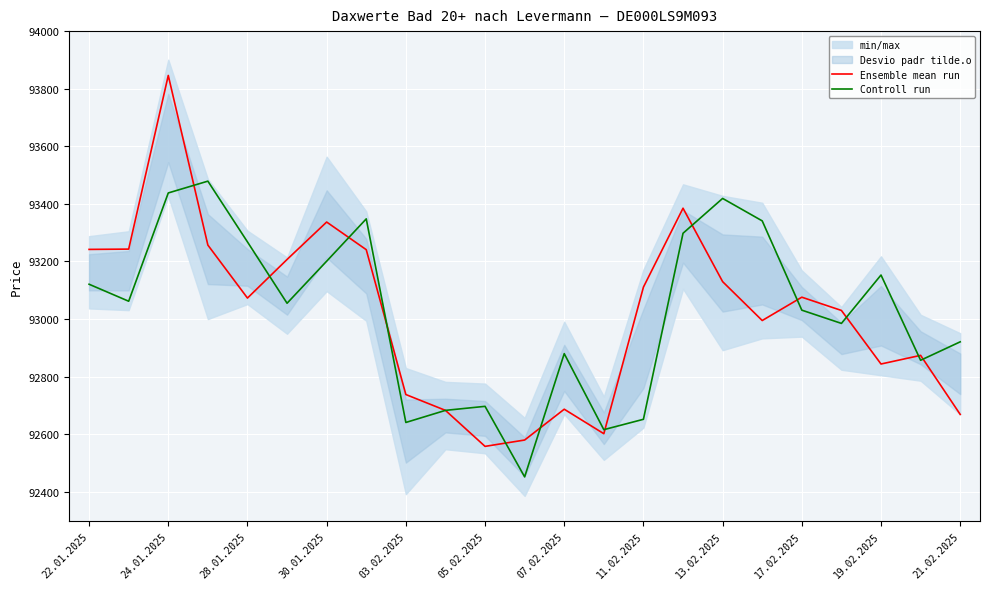

True or false: Ensemble mean run and Controll run cross at least once.

True